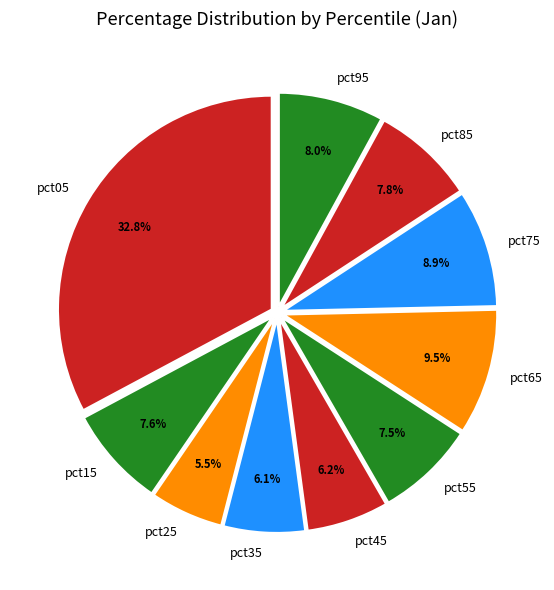

Does pct35 account for over 50% of the chart?

No